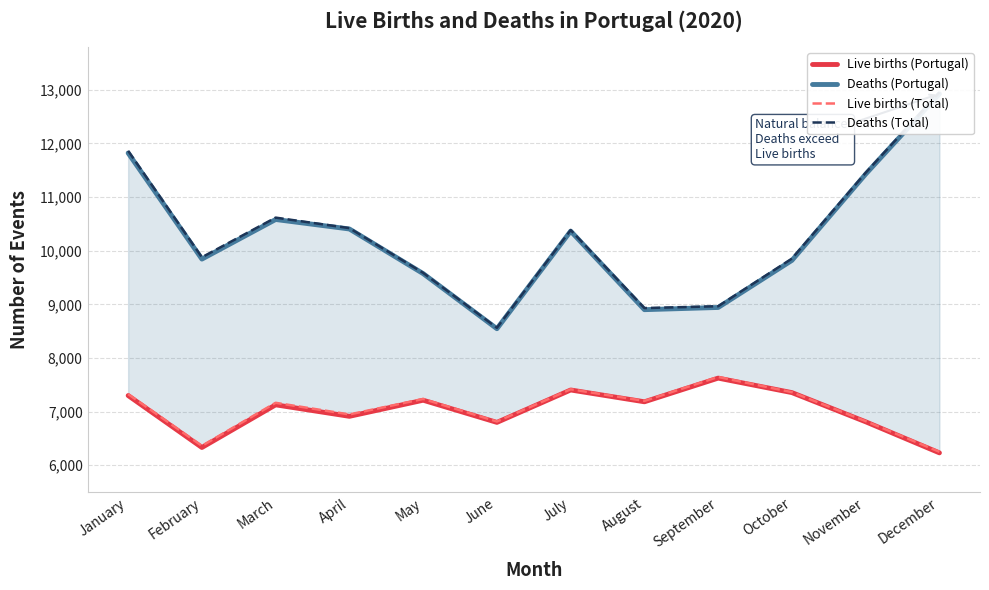

True or false: Live births (Portugal) and Deaths (Total) intersect in this chart.

False